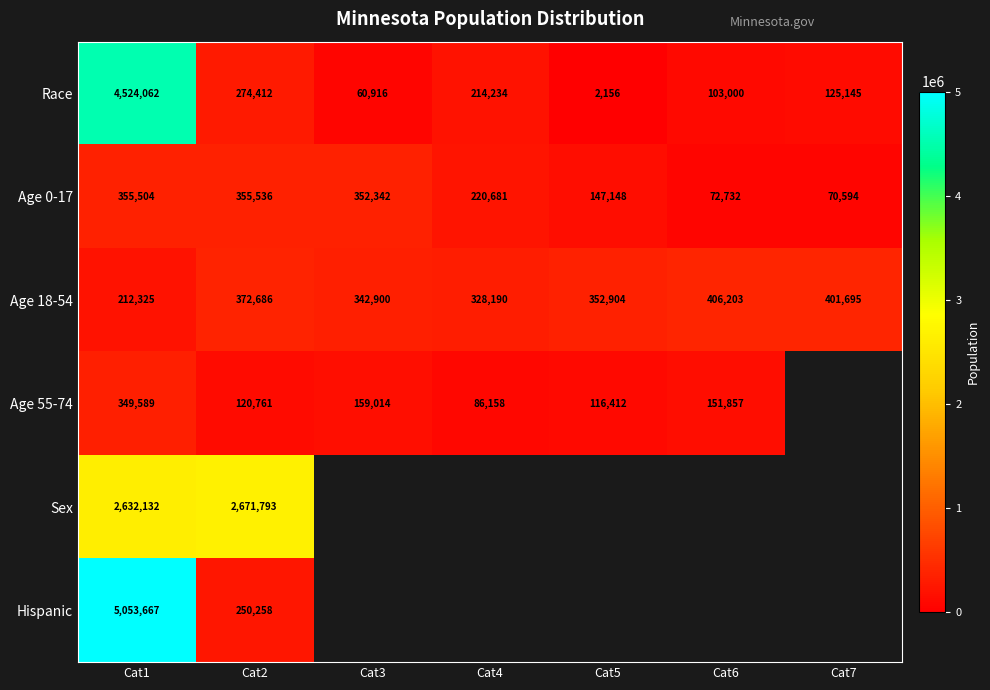

What is the smallest value displayed?

2156.0